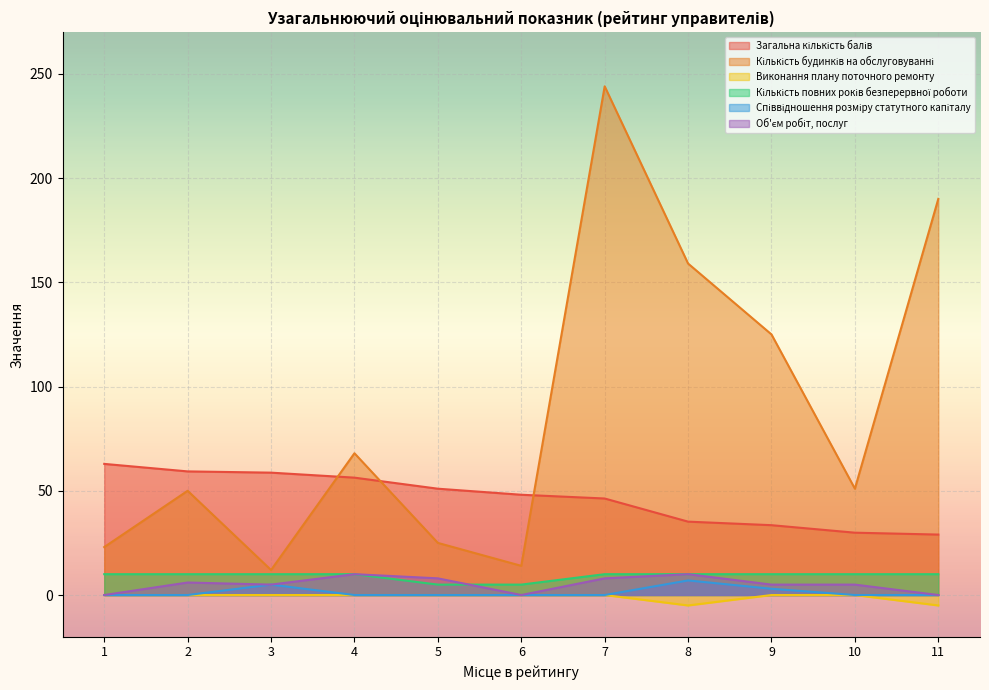

Is it true that Загальна кількість балів equals 35.2 at 8?

True